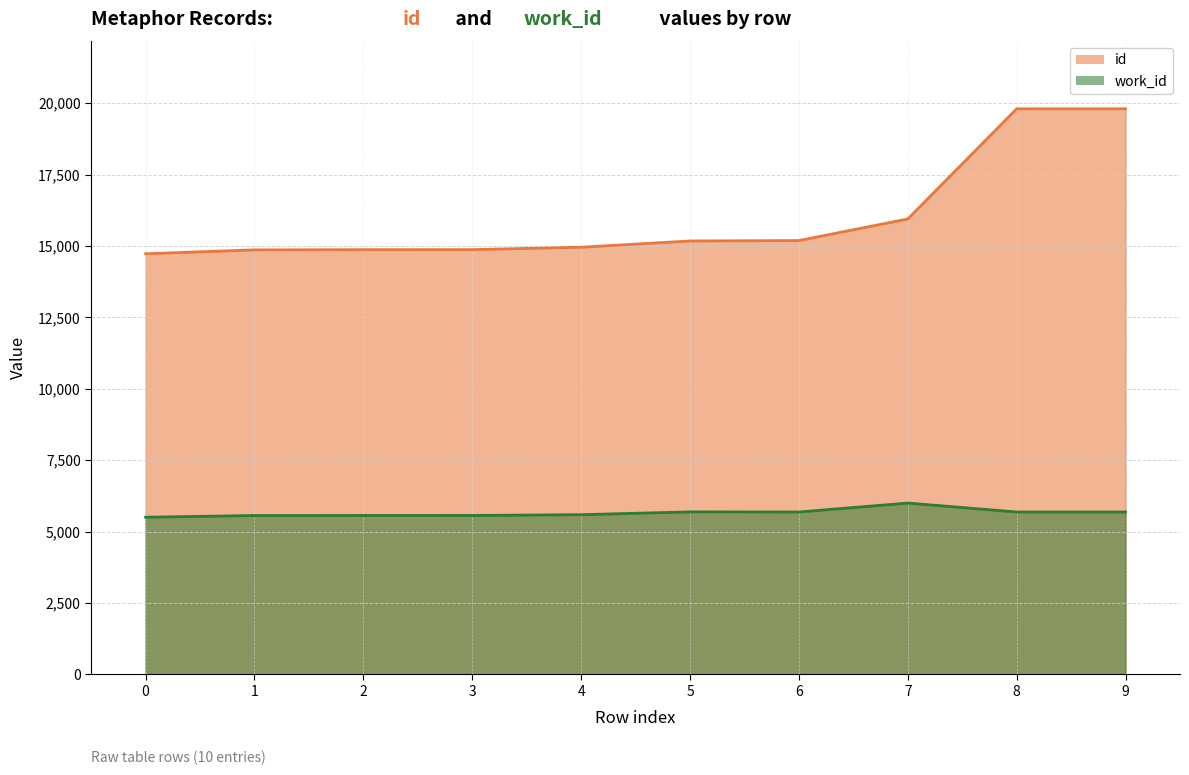

What are all the series names shown in the legend?

id, work_id